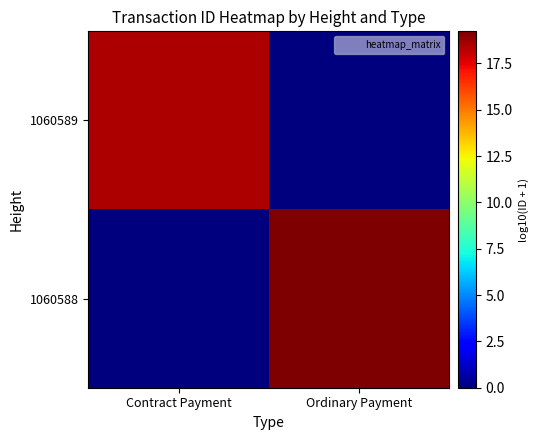

Between Contract Payment and Ordinary Payment, which is larger?

Contract Payment